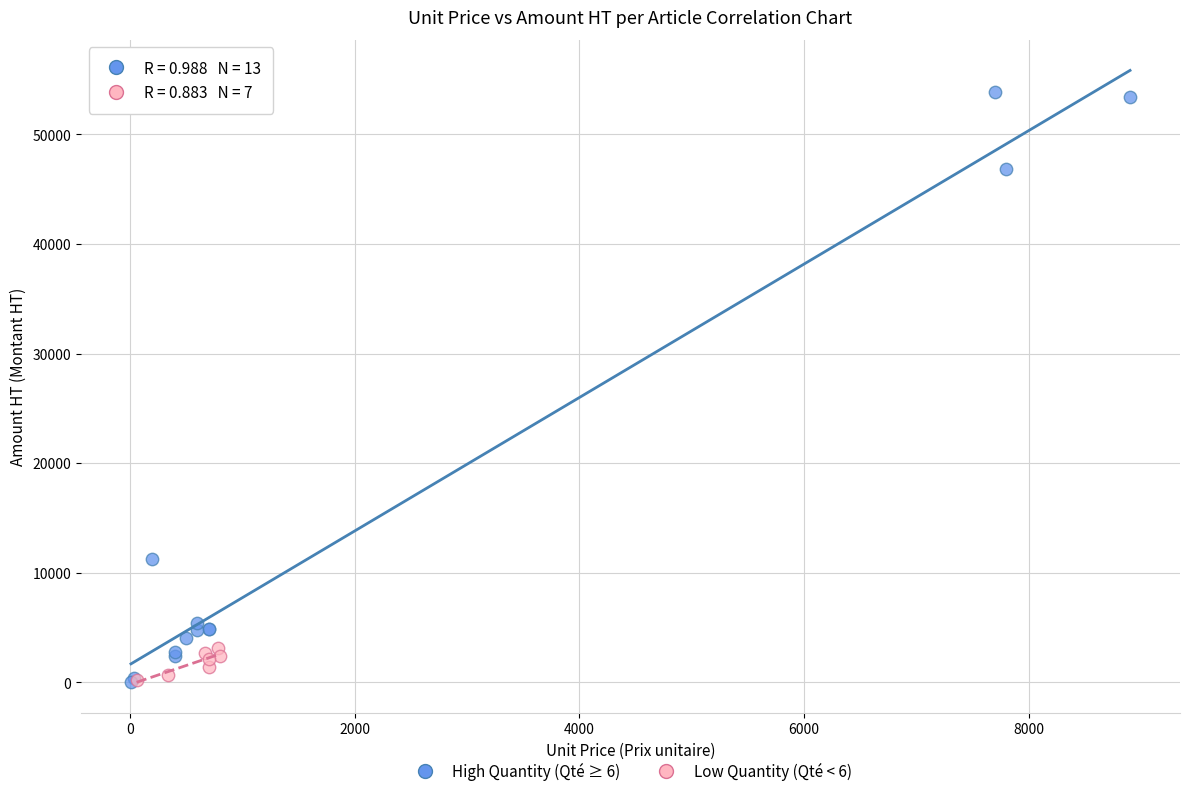

Which series has the widest spread of Y values?

High Quantity (Qté ≥ 6)